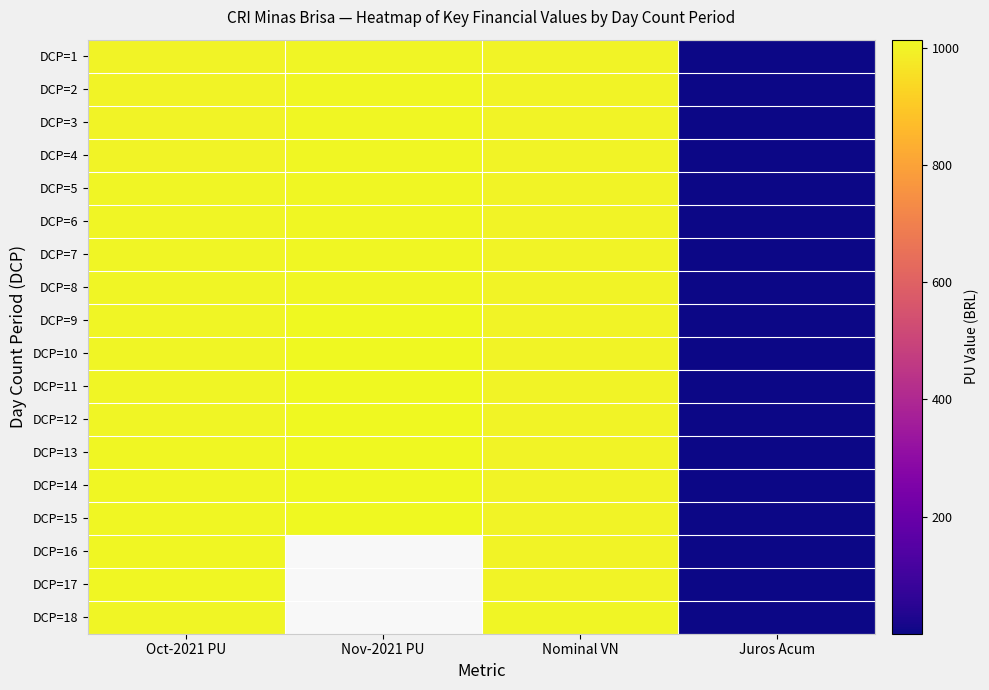

At how many categories does at least one series exceed 777?

3